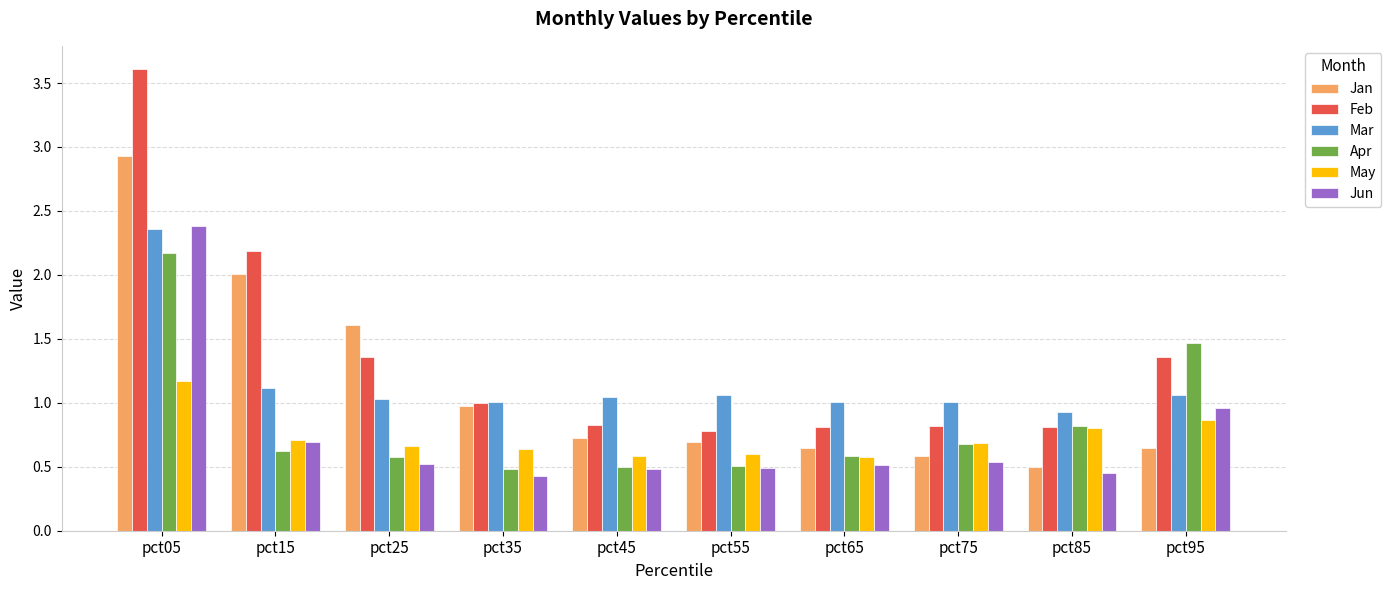

Does the chart contain any negative values?

No